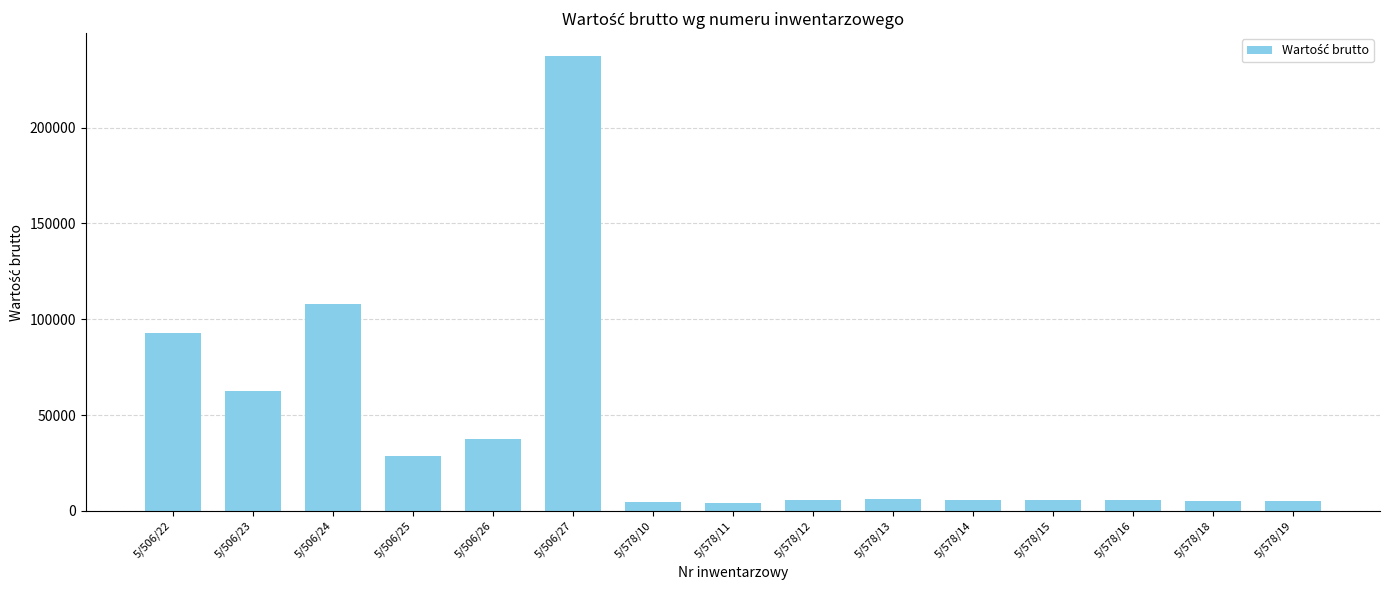

Which has a higher value, 5/578/18 or 5/506/27?

5/506/27